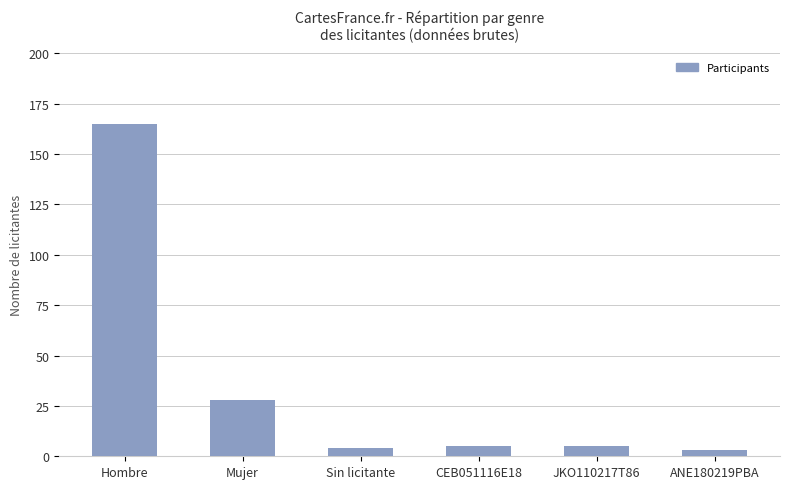

What is the label of the 6th bar from the right?

Hombre